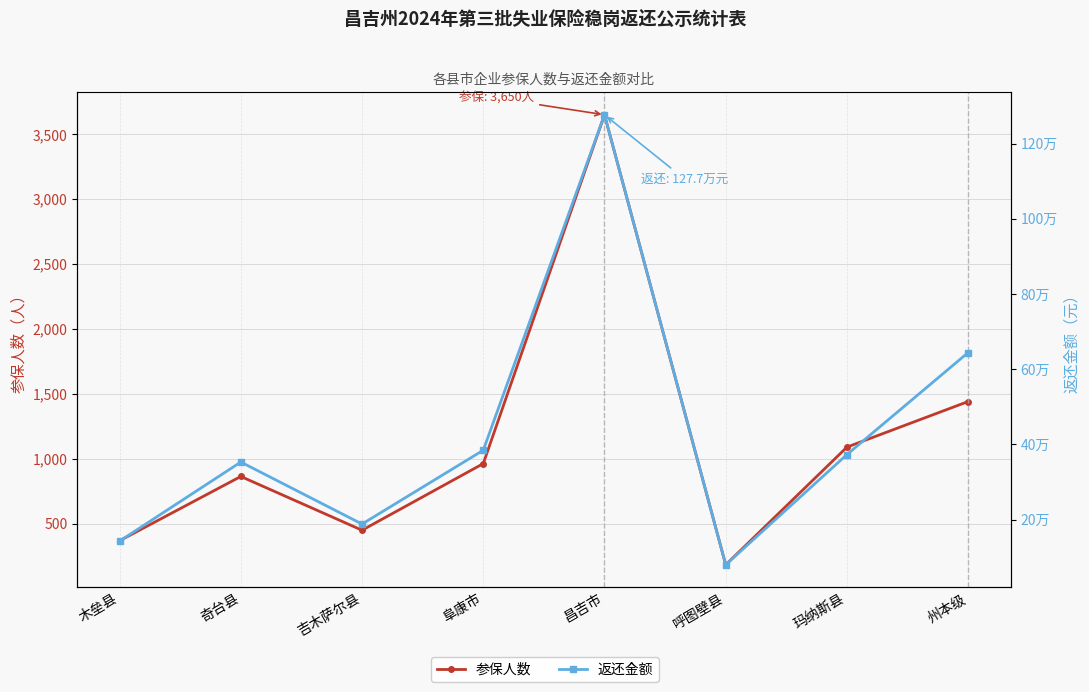

List the labels in order of 返还金额 value, smallest first.

呼图壁县, 木垒县, 吉木萨尔县, 奇台县, 玛纳斯县, 阜康市, 州本级, 昌吉市